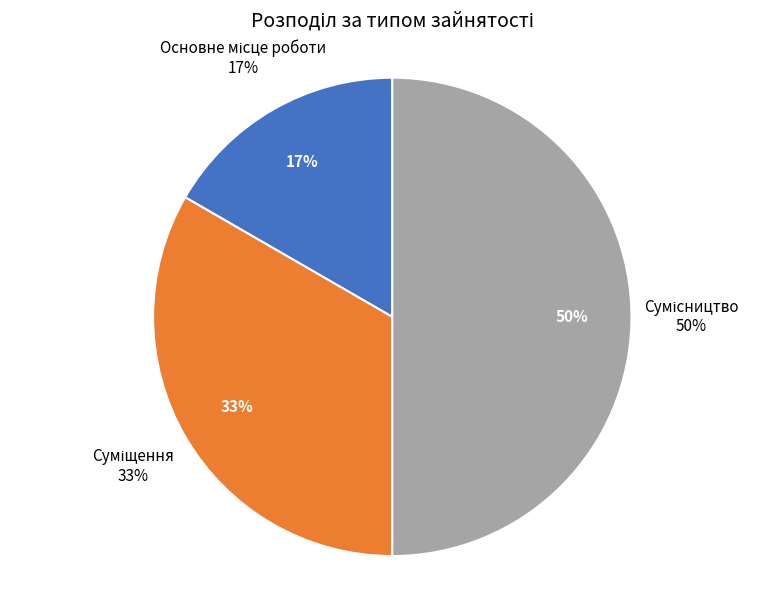

Approximately how many times larger is the value at Суміщення compared to Сумісництво?

0.7